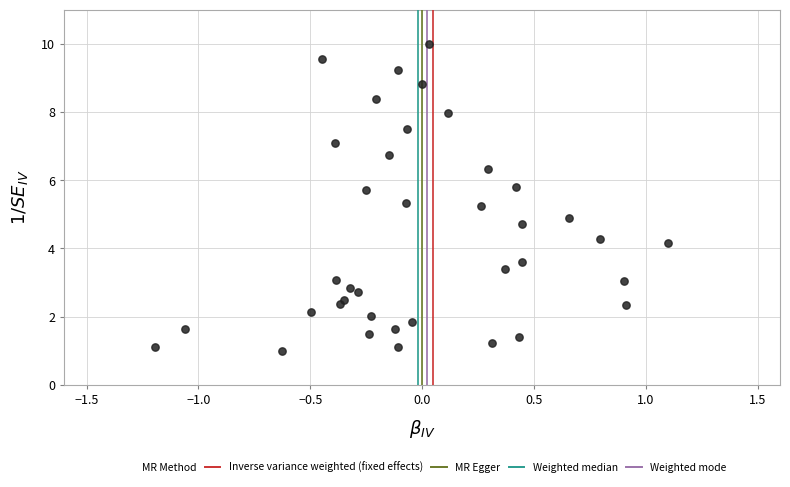

What is the range of X values (max minus min)?

2.3